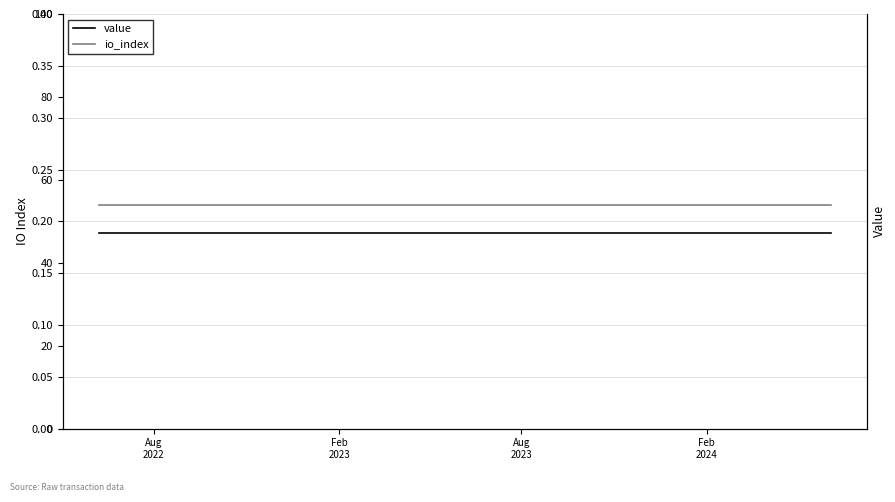

How many categories are shown in the chart?

25